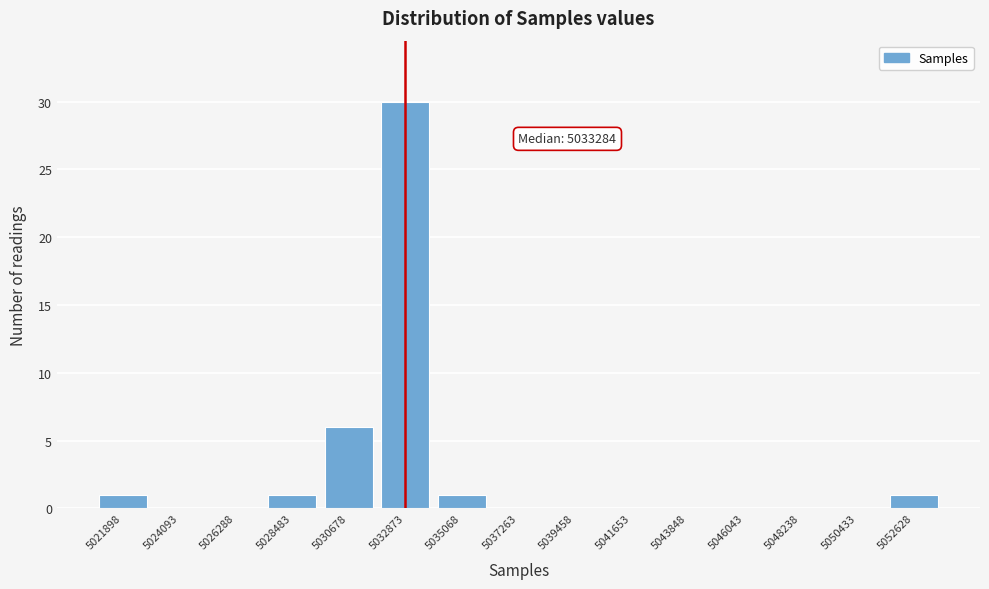

Reading left to right, list all the values displayed in this chart.

5021898=1	5024093=0	5026288=0	5028483=1	5030678=6	5032873=30	5035068=1	5037263=0	5039458=0	5041653=0	5043848=0	5046043=0	5048238=0	5050433=0	5052628=1